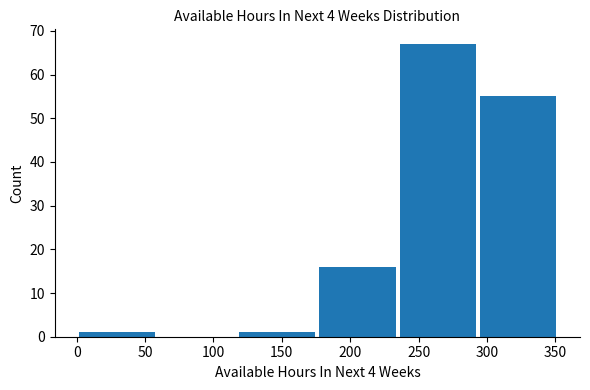

Reading left to right, transcribe this chart: for each bar, give the range it covers on the x-axis and its height. Neither the bar edges nor the heights are printed on the chart, so give them approximately, as read against the axes.

0 to 60: 1
60 to 115: 0
115 to 175: 1
175 to 235: 16
235 to 295: 67
295 to 350: 55